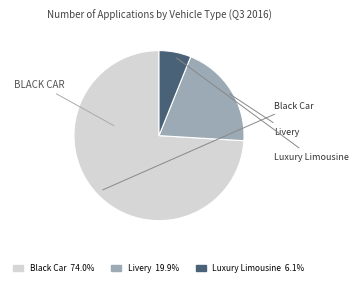

Approximately how many times larger is the value at Livery 19.9% compared to Luxury Limousine 6.1%?

3.3